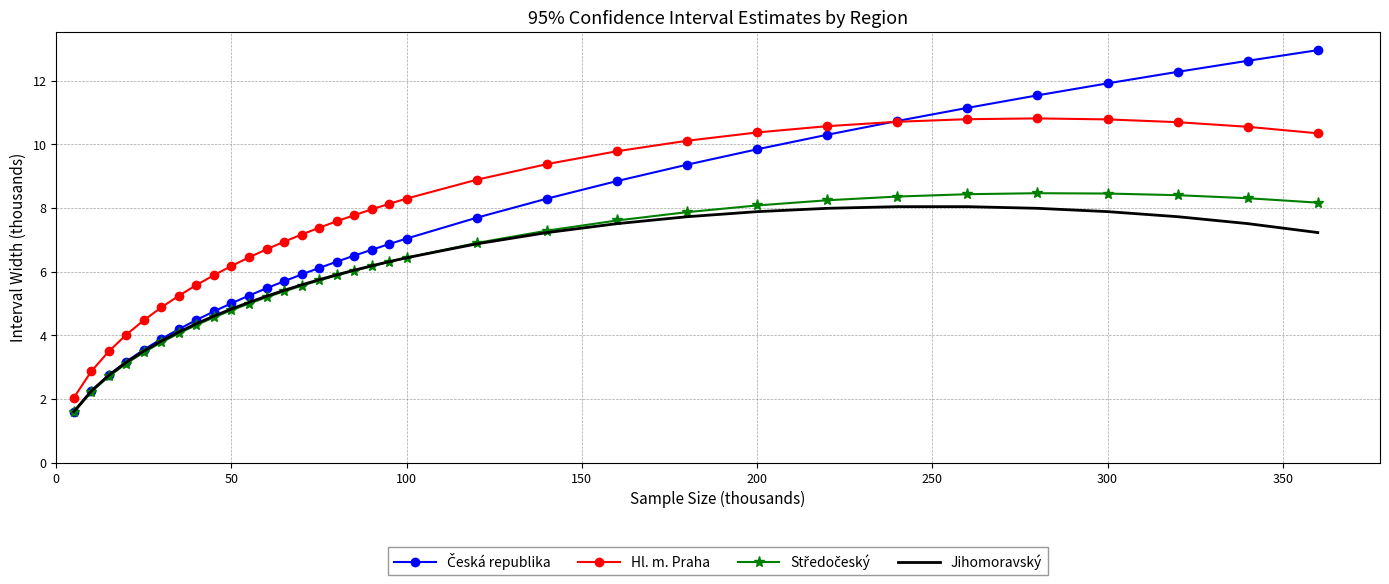

What is the maximum value shown in the chart?

13.0